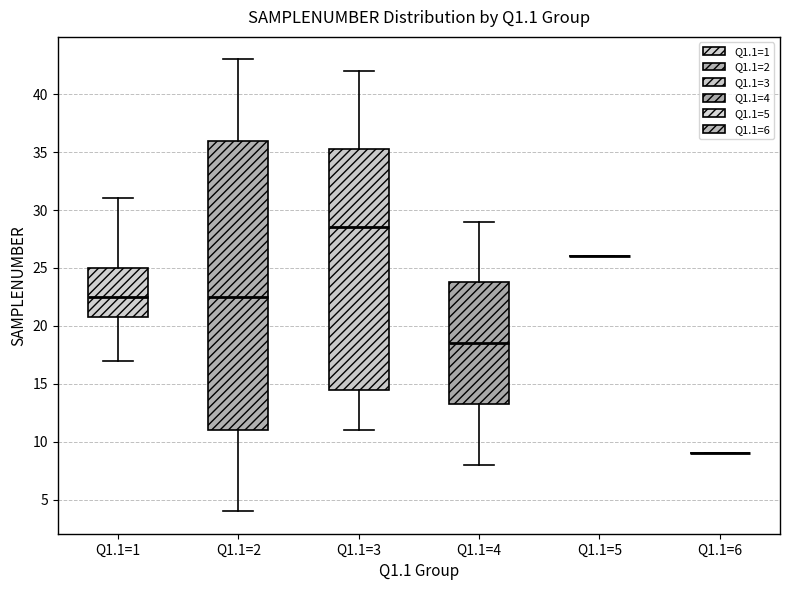

Reading left to right, read every box against the y-axis: the position of its median line, the range the box covers, and the ends of its whiskers. The values are not printed on the chart, so give them approximately, as read against the axis.

Q1.1=1: median 22.5, box 21.0 to 25.0, whiskers 17.0 to 31.0
Q1.1=2: median 22.5, box 11.0 to 36.0, whiskers 4.0 to 43.0
Q1.1=3: median 28.5, box 14.5 to 35.5, whiskers 11.0 to 42.0
Q1.1=4: median 18.5, box 13.5 to 24.0, whiskers 8.0 to 29.0
Q1.1=5: box collapsed to a line at 26.0, whiskers 26.0 to 26.0
Q1.1=6: box collapsed to a line at 9.0, whiskers 9.0 to 9.0